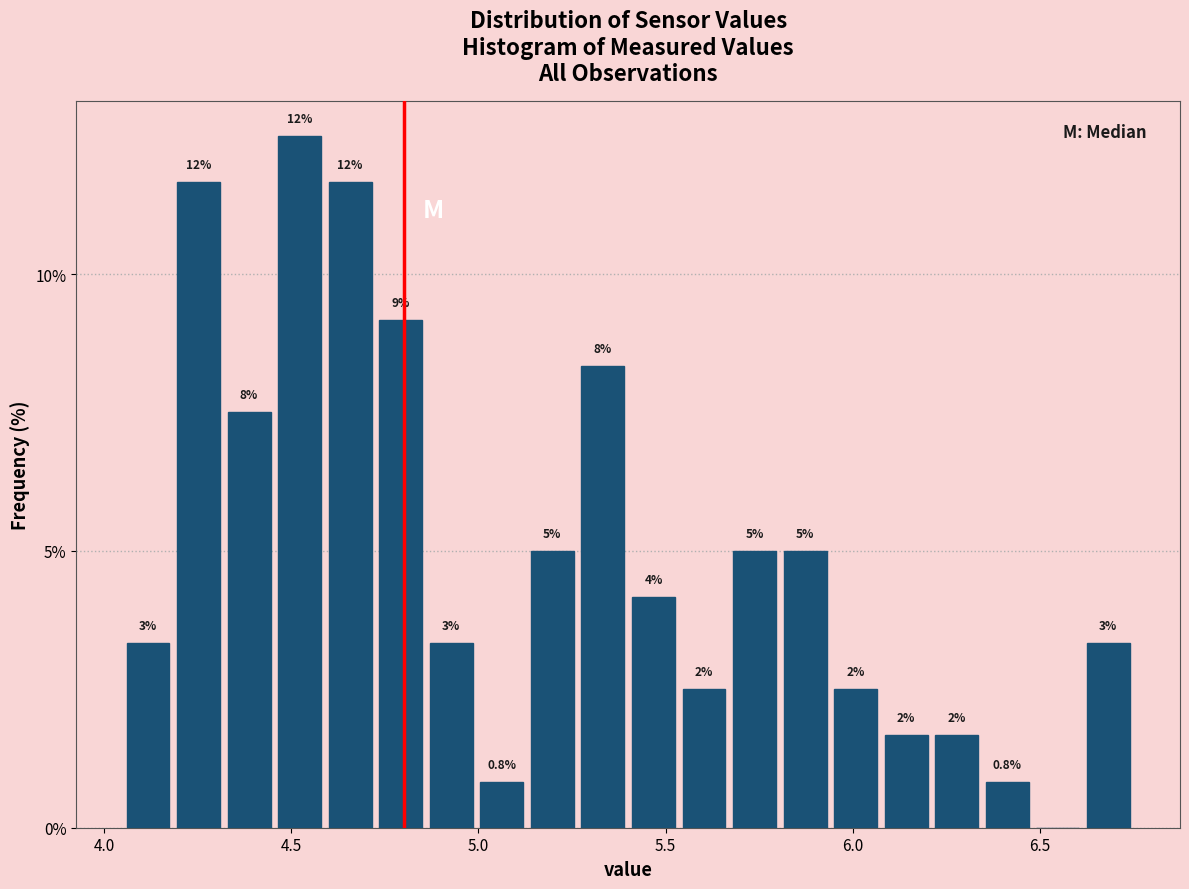

Around what value on the x-axis is the tallest bar? Give the approximate position of its centre, as read against the axis.

4.50